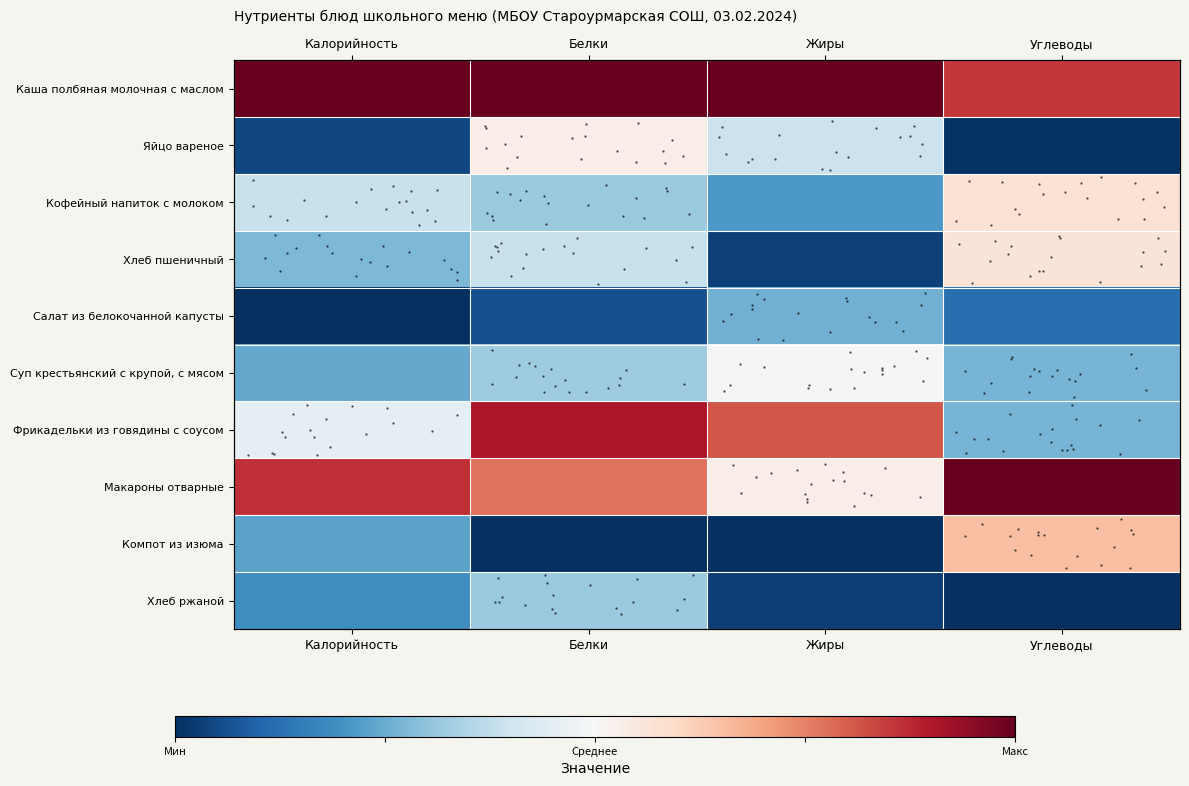

What is the spread (max minus min) of values at Углеводы?

1.0